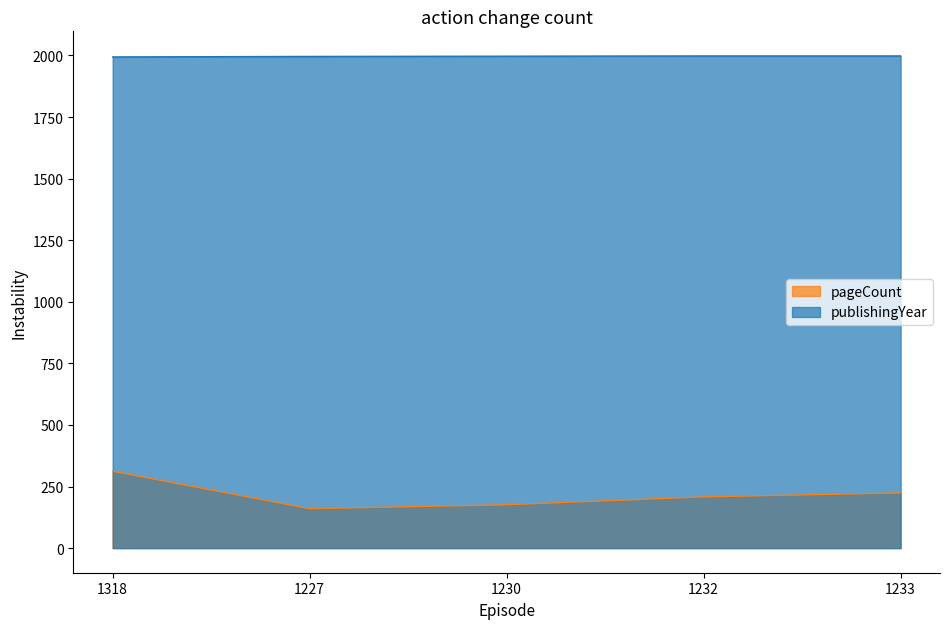

How many data points in pageCount are above 208?

2